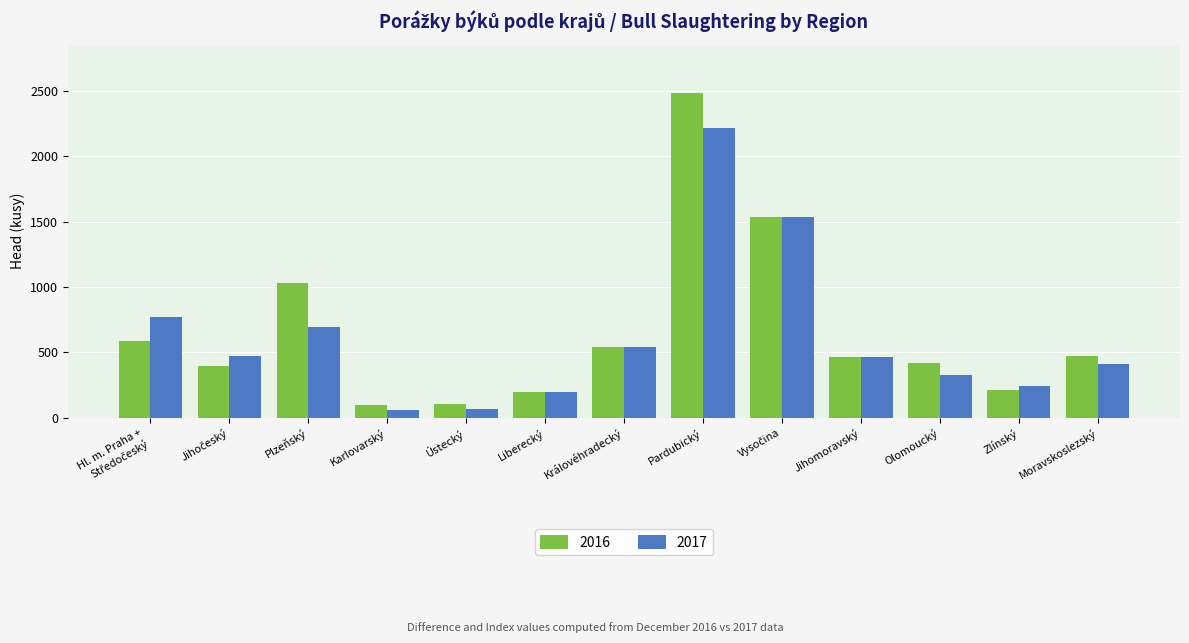

What is the sum of the 2016 values at Olomoucký and Liberecký?

616